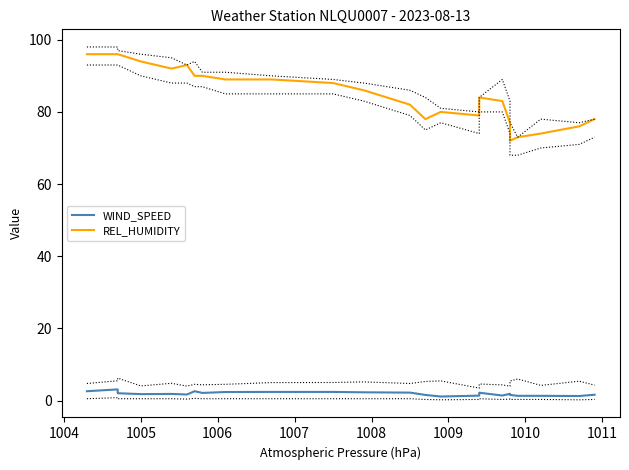

What is the average value of the WIND_SPEED series?

1.9